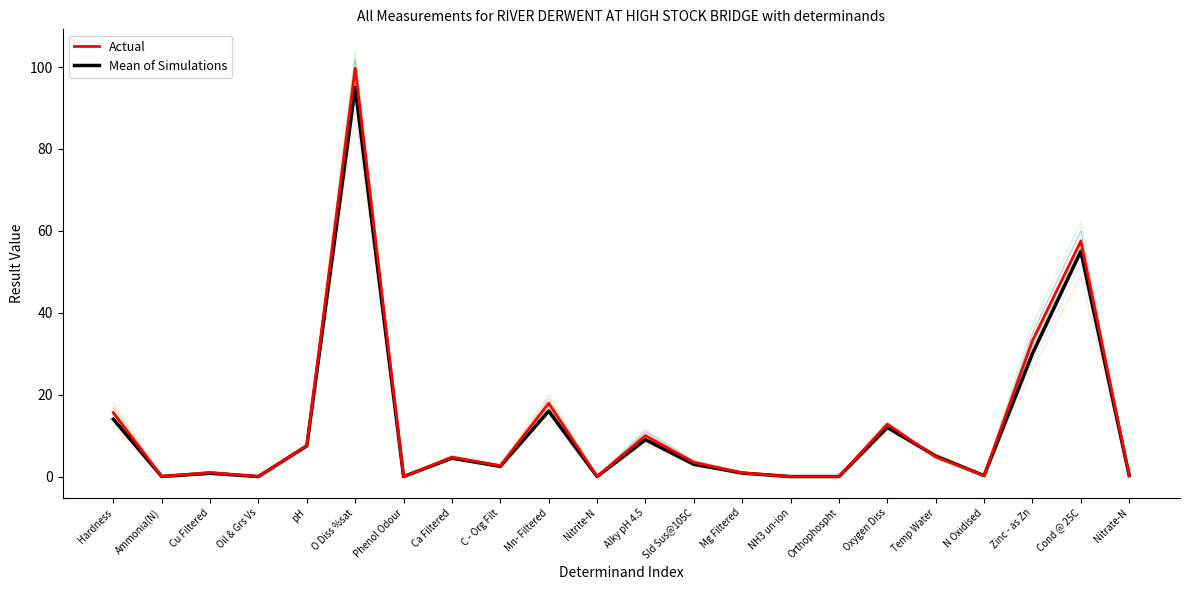

Is this an area chart (filled region under the line)?

No